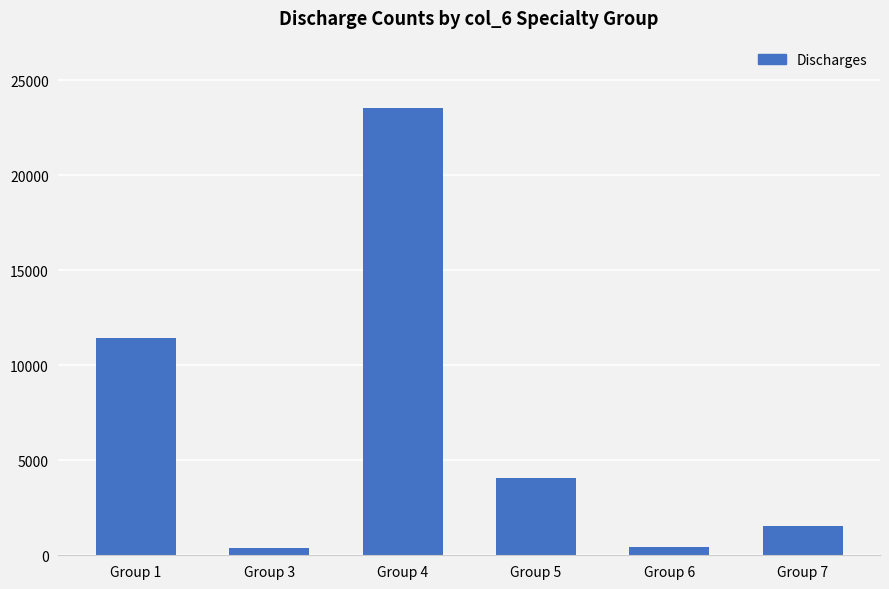

How many values are below 4084?

3